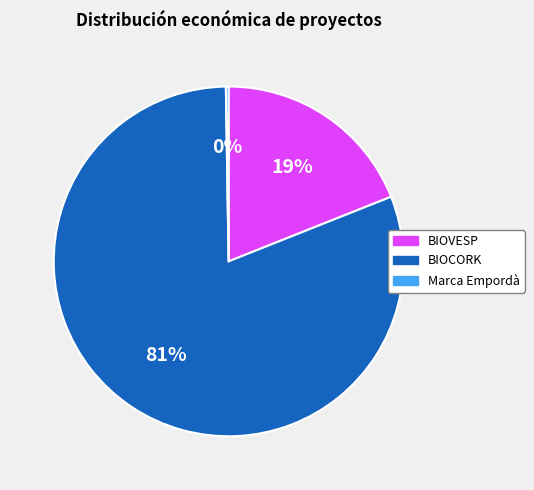

Which has a higher value, BIOVESP or BIOCORK?

BIOCORK